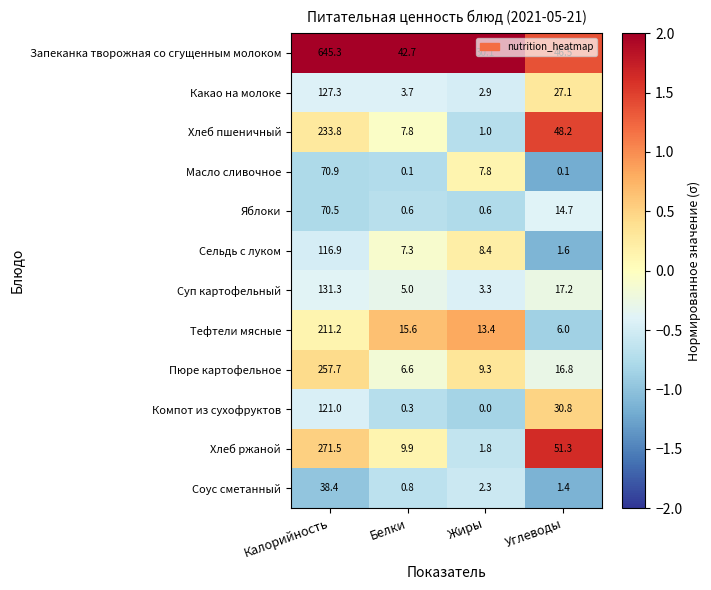

What is the difference between the Компот из сухофруктов values at Белки and Калорийность?

120.7